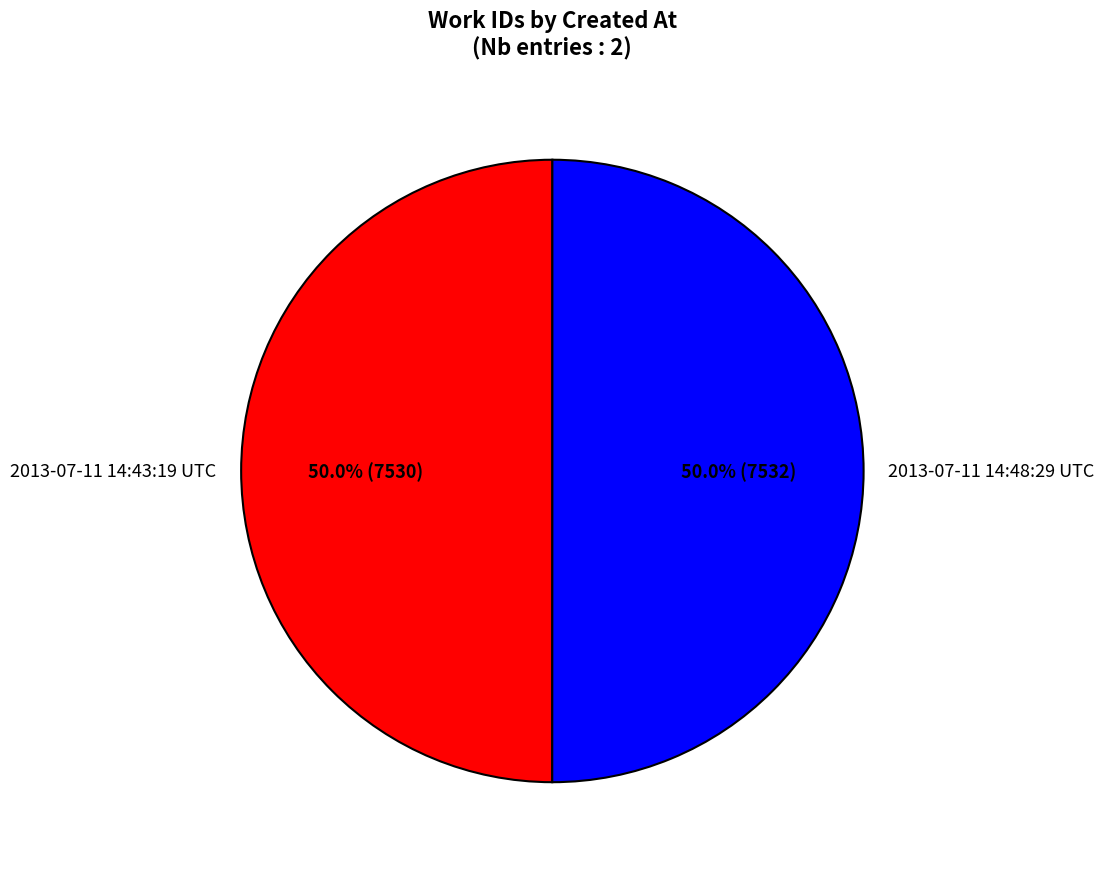

Do 2013-07-11 14:43:19 UTC and 2013-07-11 14:48:29 UTC together represent more than half of the pie?

Yes